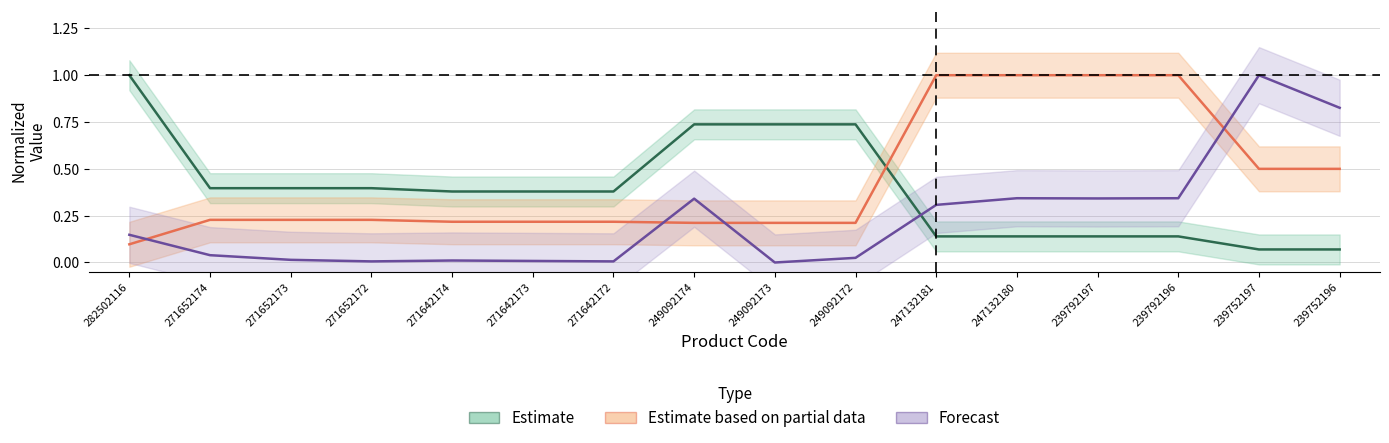

True or false: Залишок has more than 0 interior local peaks.

True